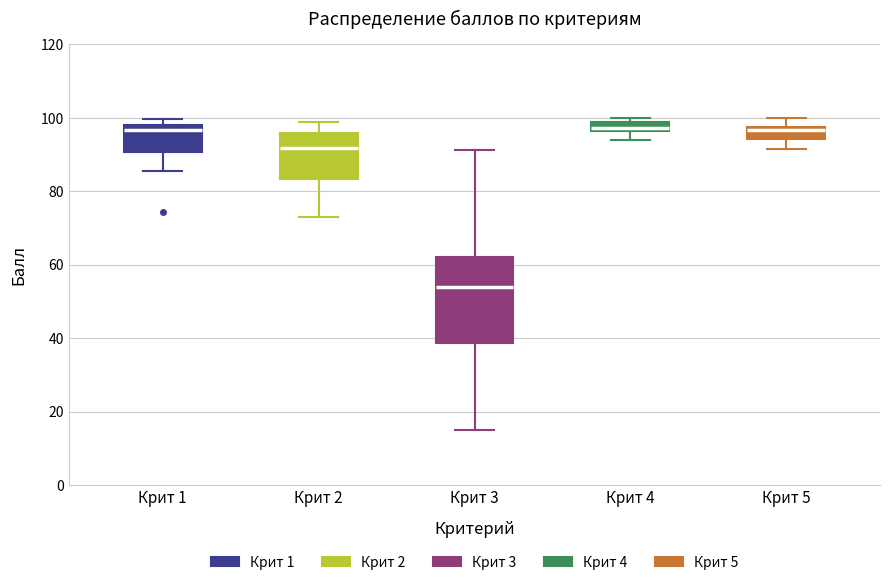

Where does the lower whisker of the box for Крит 4 end on the y-axis? The values are not printed on the chart, so give them approximately, as read against the axis.

94